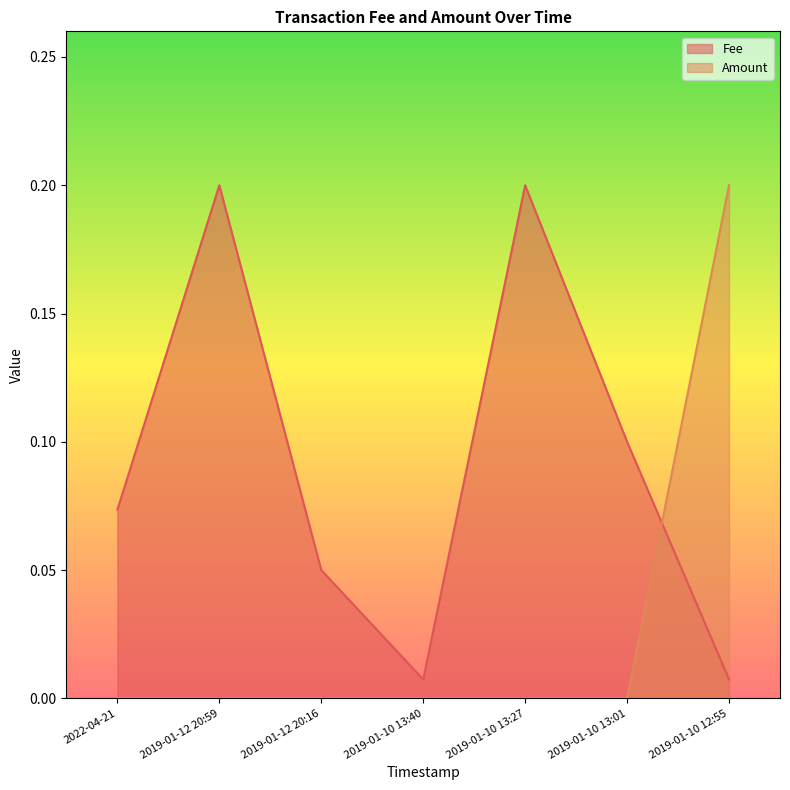

At which category does the chart reach its peak across all series?

2019-01-12 20:59